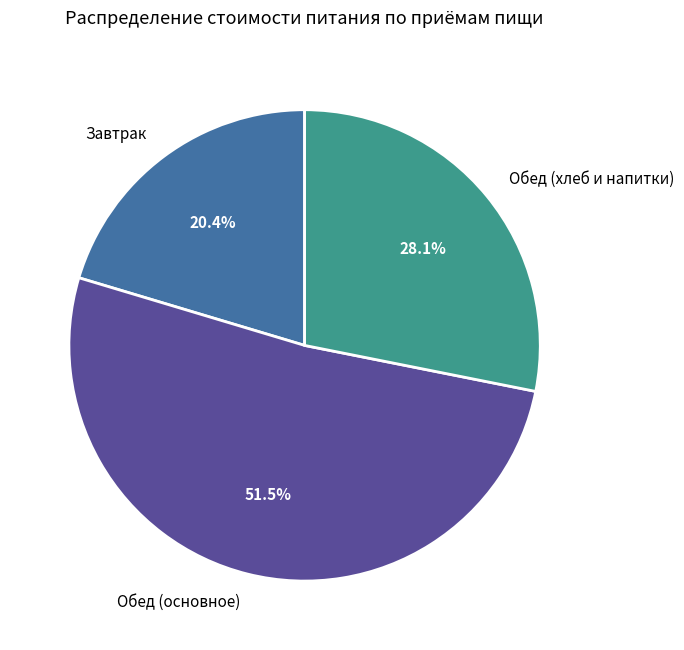

How many segments does this pie chart have?

3